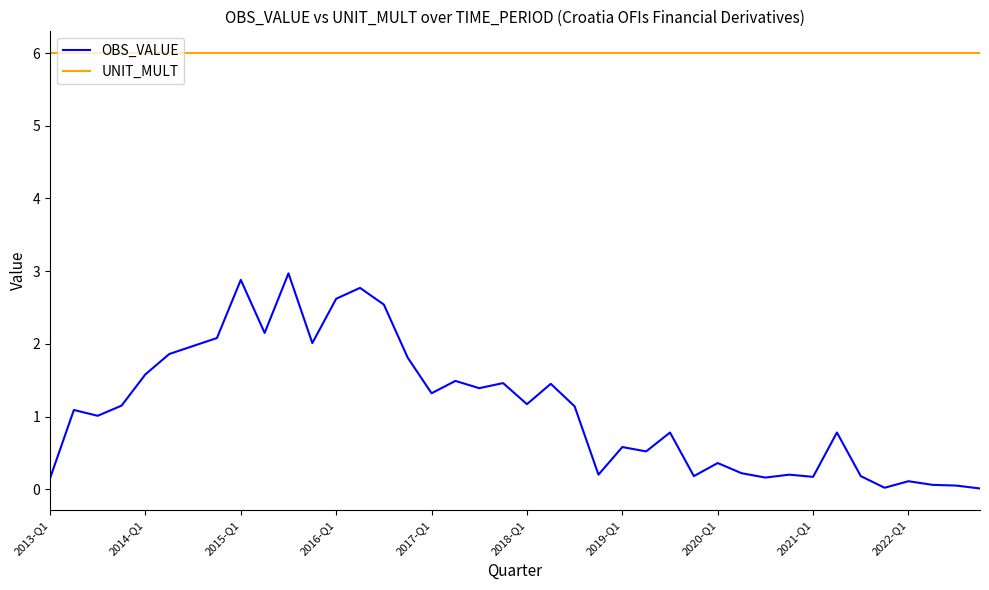

What is the difference between the maximum and minimum values in the OBS_VALUE series?

3.0